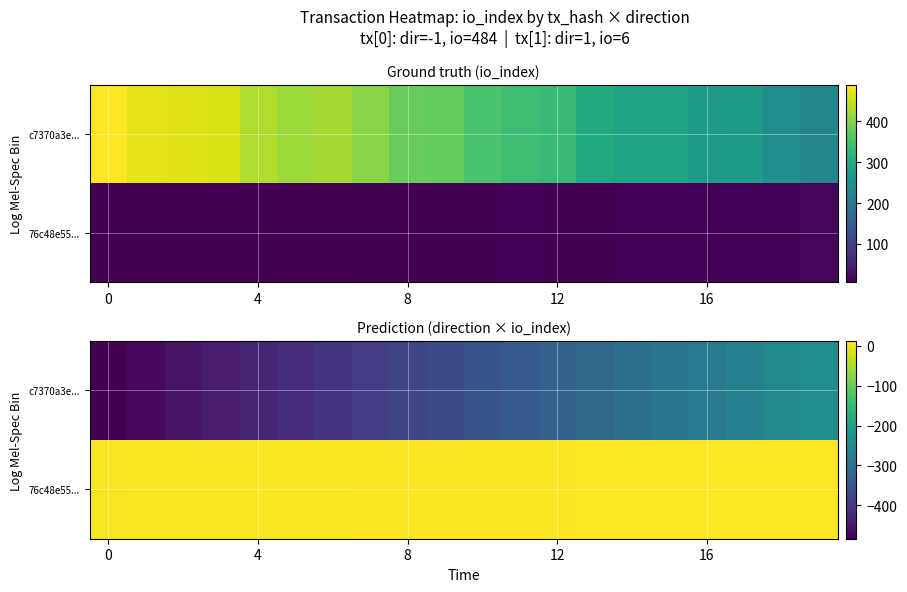

How many data points in c7370a3e... are above -355?

9